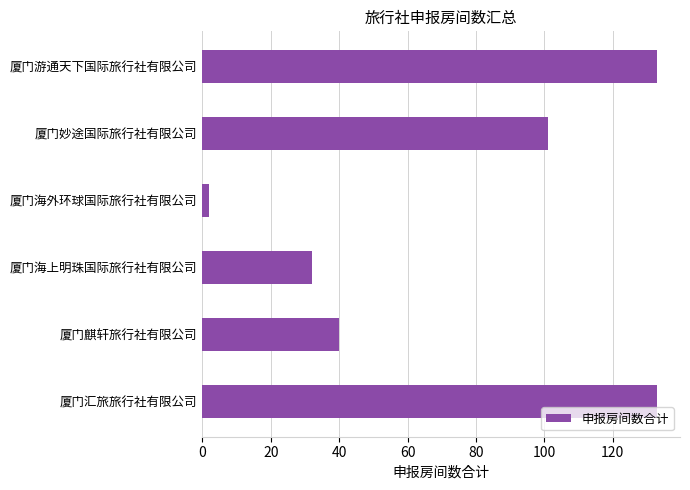

How many distinct data groups are displayed?

1